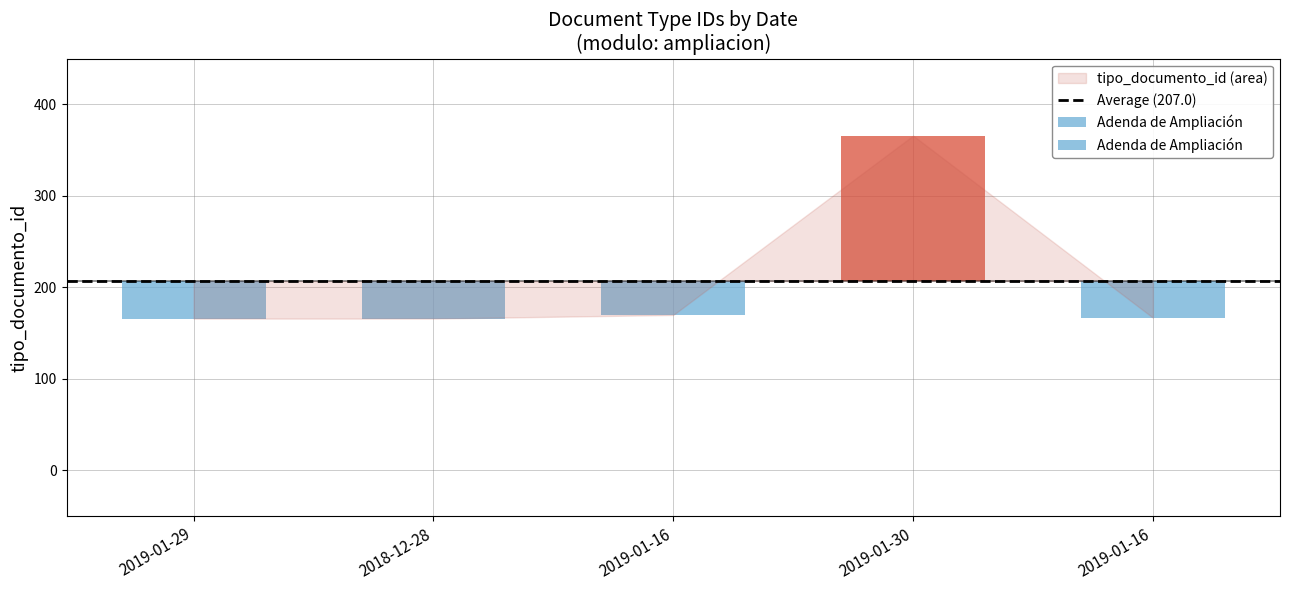

Count the number of data series in this chart.

1